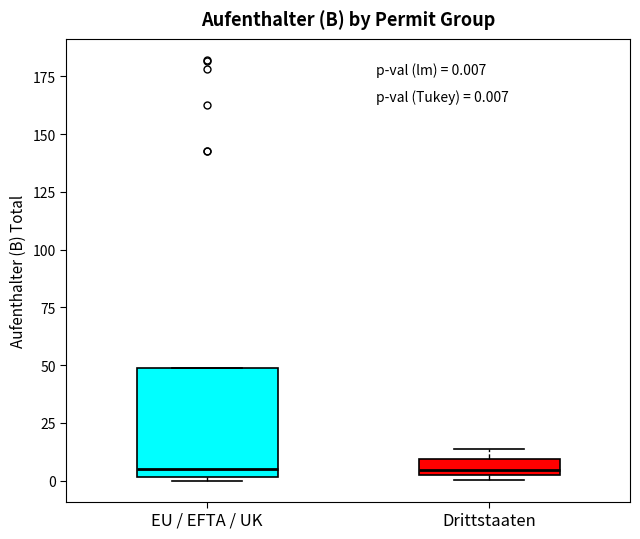

Comparing the boxes themselves (not the whiskers), which one is the tallest?

EU / EFTA / UK